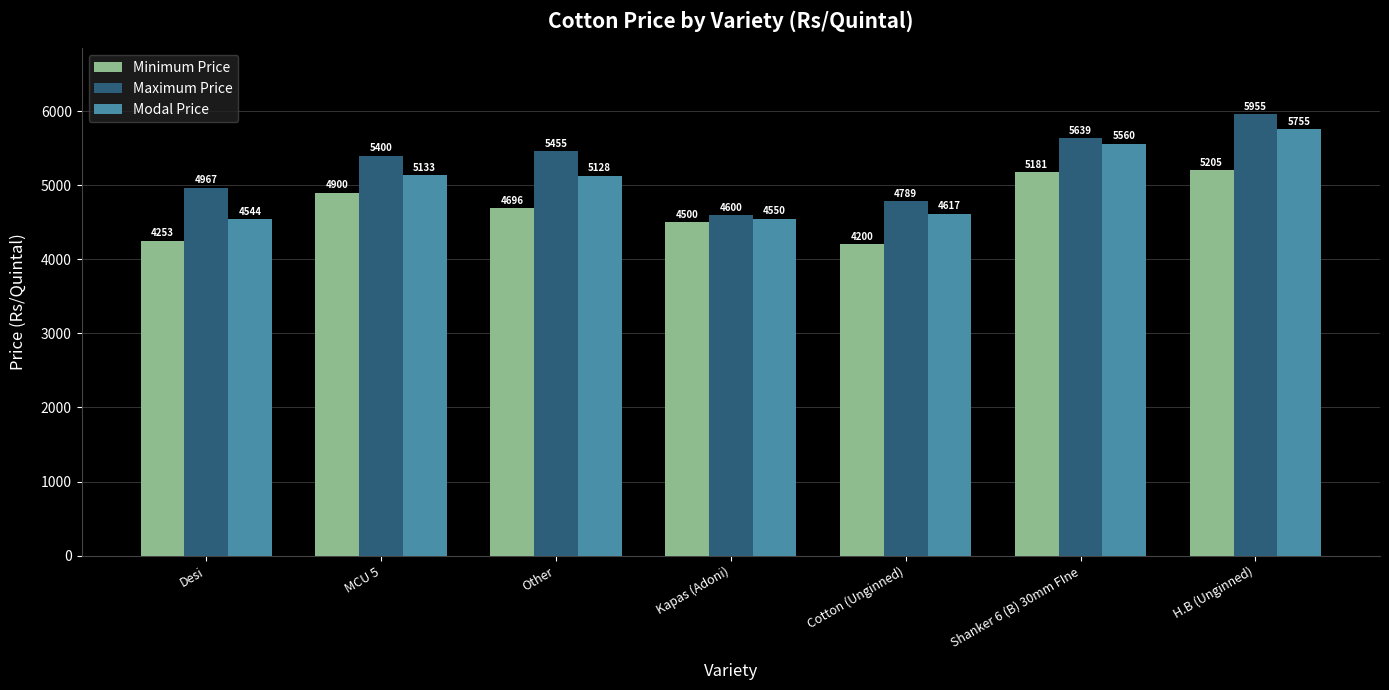

Reading left to right, extract all data points from this chart.

Minimum Price: 4253	4900	4696	4500	4200	5181	5205
Maximum Price: 4967	5400	5455	4600	4789	5639	5955
Modal Price: 4544	5133	5128	4550	4617	5560	5755